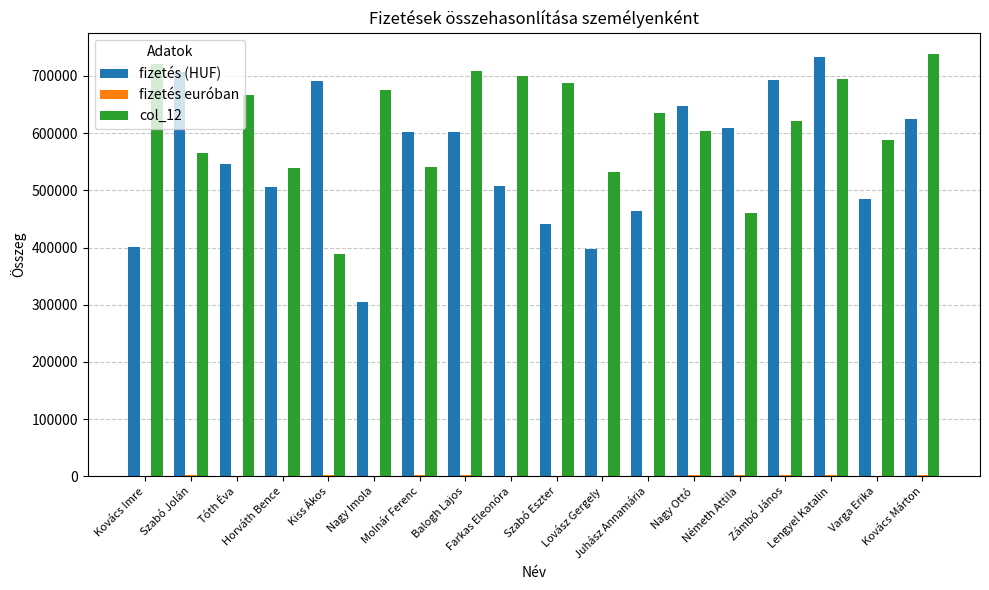

Is it true that fizetés (HUF) equals 546900.0 at Tóth Éva?

True